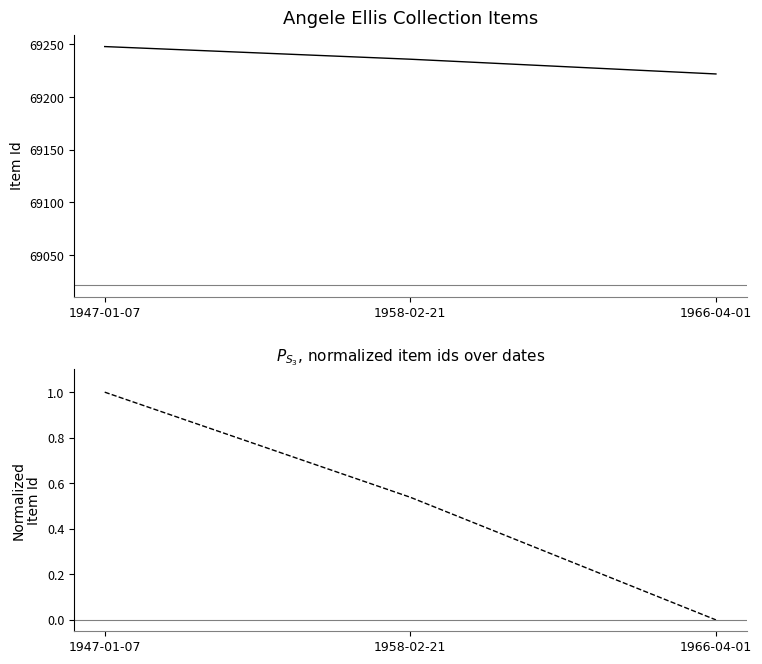

Does the chart display data point markers on the line(s)?

No